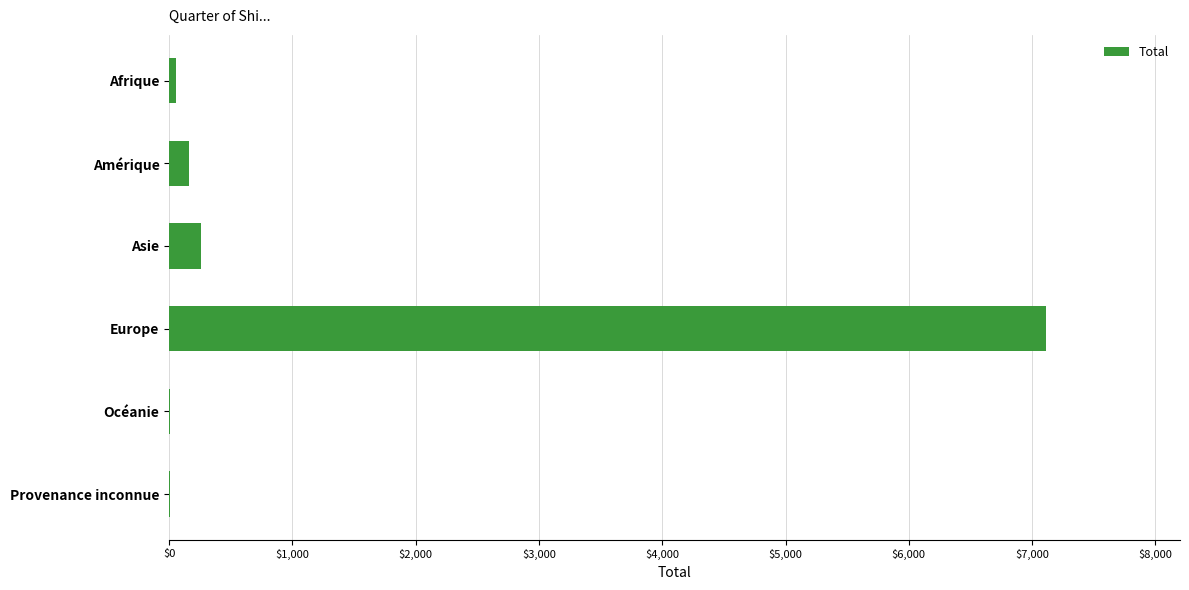

What is the average value?

1267